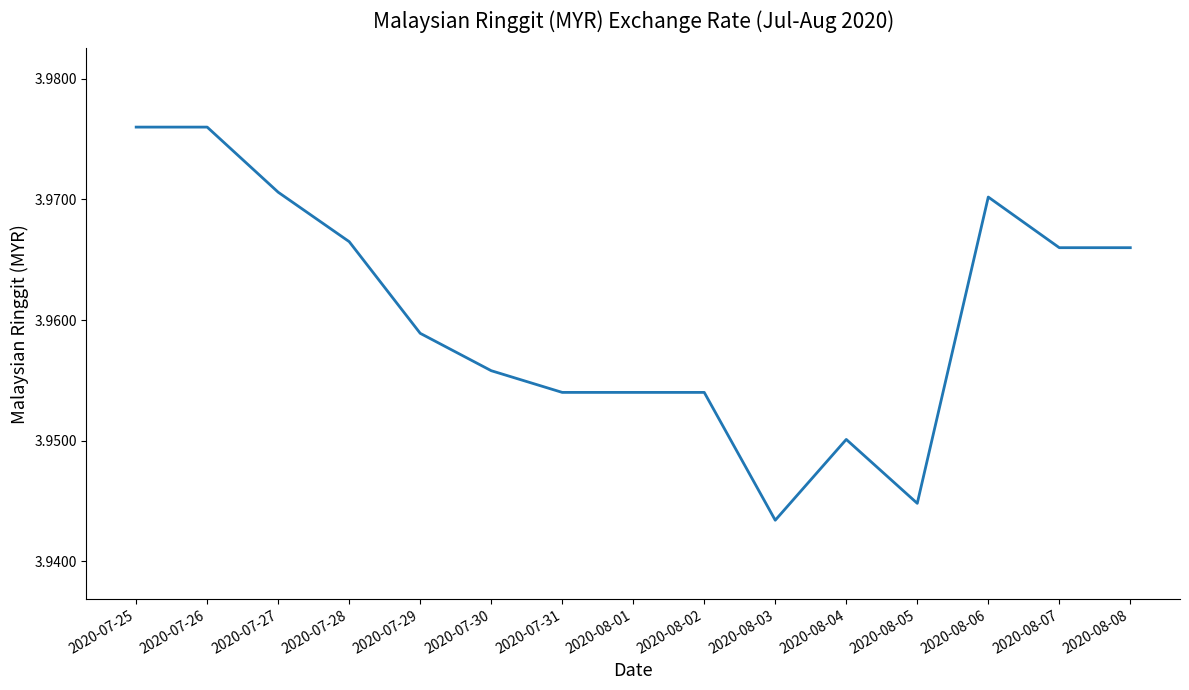

At which category does the chart reach its minimum across all series?

2020-08-03